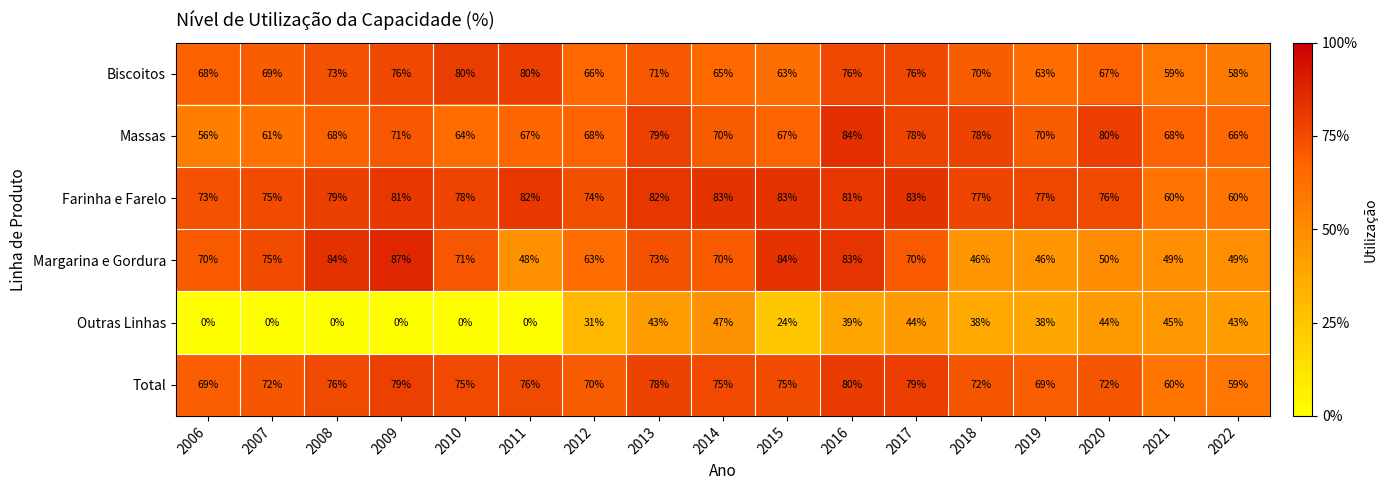

Where does the Total series first go above 75?

2008